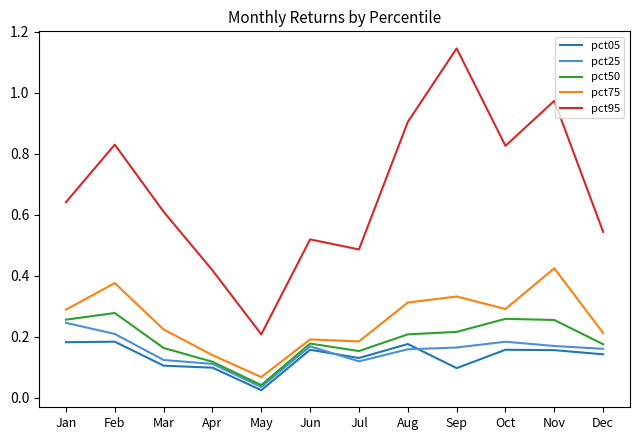

Which series changed the most between May and Dec?

pct95